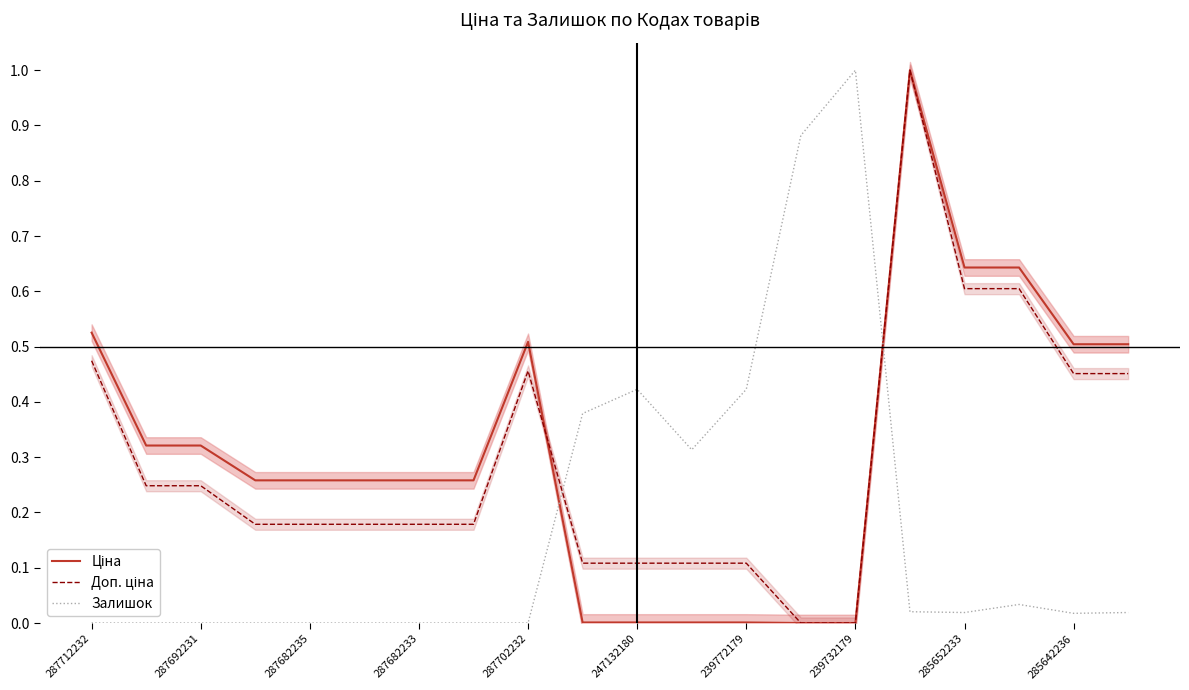

Reading right to left, transcribe all the data shown in this chart.

Ціна: 0.5	0.5	0.6	0.6	1.0	0.0	0.0	0.0	0.0	0.0	0.0	0.5	0.3	0.3	0.3	0.3	0.3	0.3	0.3	0.5
Доп. ціна: 0.5	0.5	0.6	0.6	1.0	0.0	0.0	0.1	0.1	0.1	0.1	0.5	0.2	0.2	0.2	0.2	0.2	0.2	0.2	0.5
Залишок: 0.0	0.0	0.0	0.0	0.0	1.0	0.9	0.4	0.3	0.4	0.4	0.0	0.0	0.0	0.0	0.0	0.0	0.0	0.0	0.0